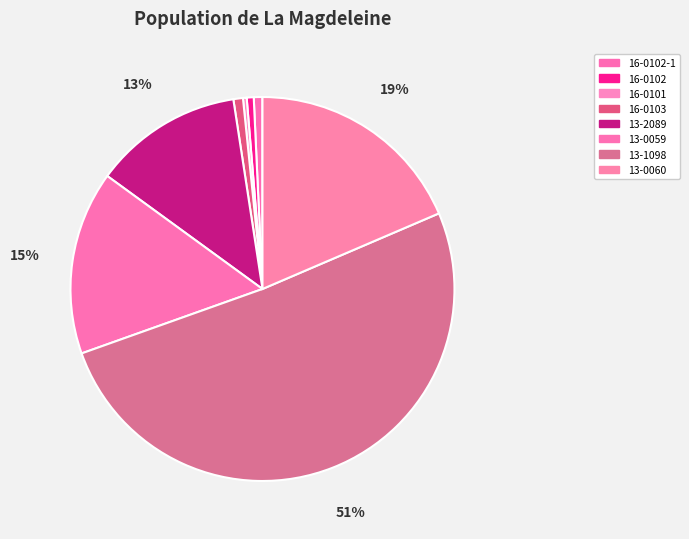

How many slices are in this pie chart?

8